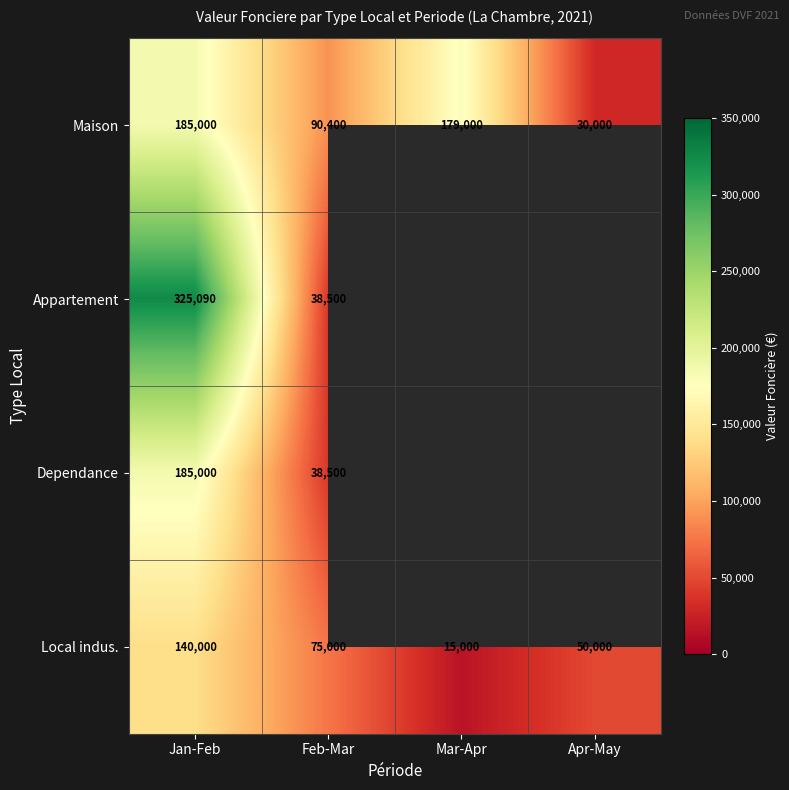

What is the total value across all series at Jan-Feb?

835090